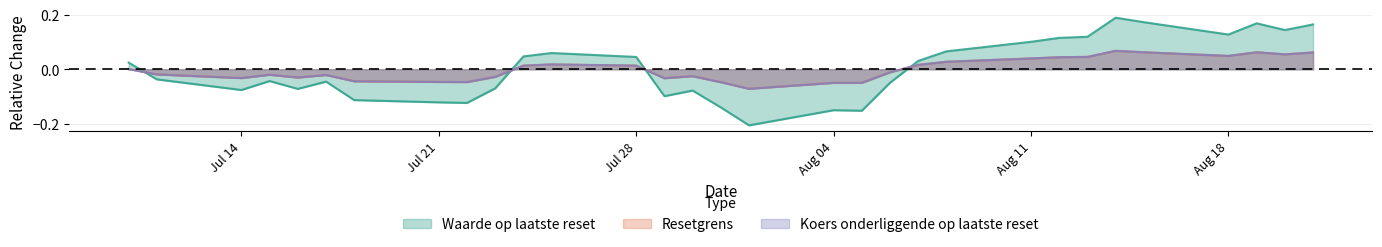

Is the value of Koers onderliggende op laatste reset at 2025-07-15 greater than the value of Resetgrens at 2025-08-07?

No